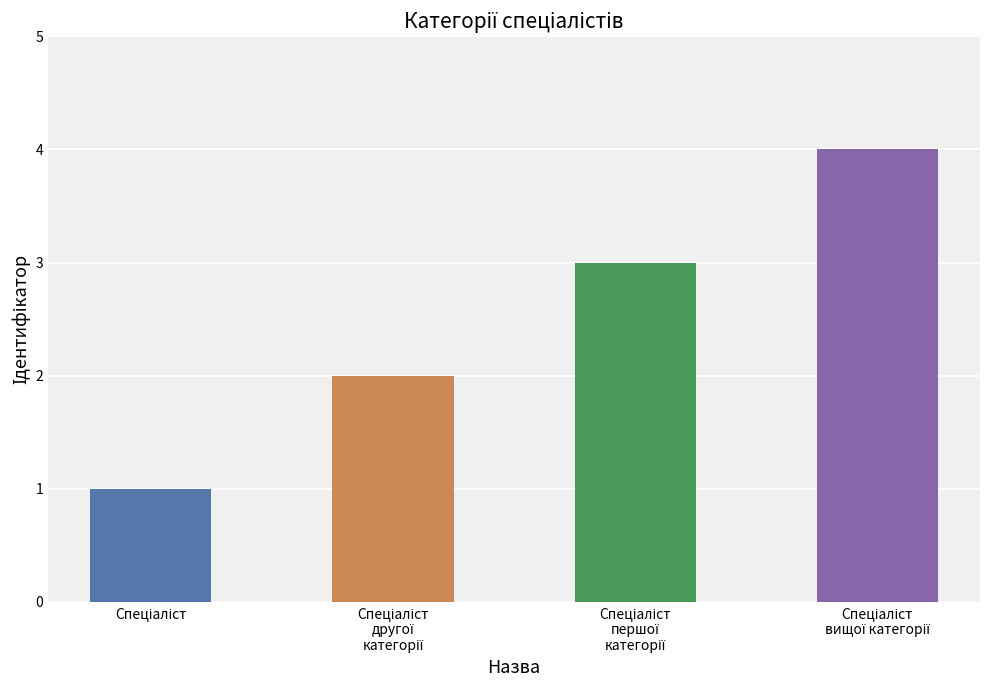

Which has a higher value, Спеціаліст другої категорії or Спеціаліст вищої категорії?

Спеціаліст вищої категорії